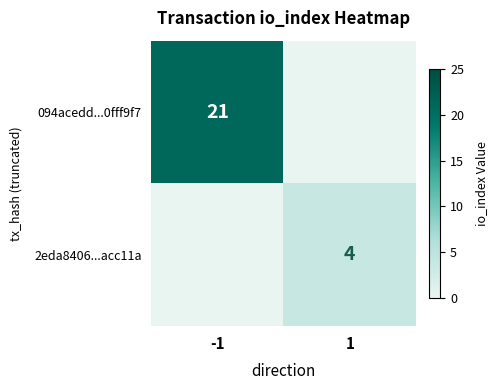

The 2eda8406...acc11a series shows 5 at 1. True or false?

False